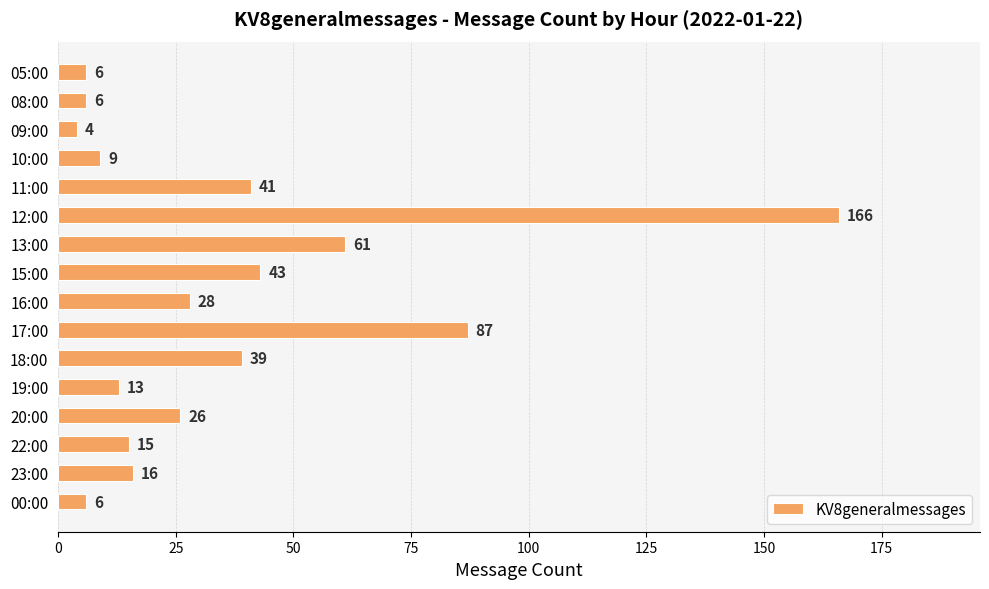

The value at 12:00 is 42. True or false?

False